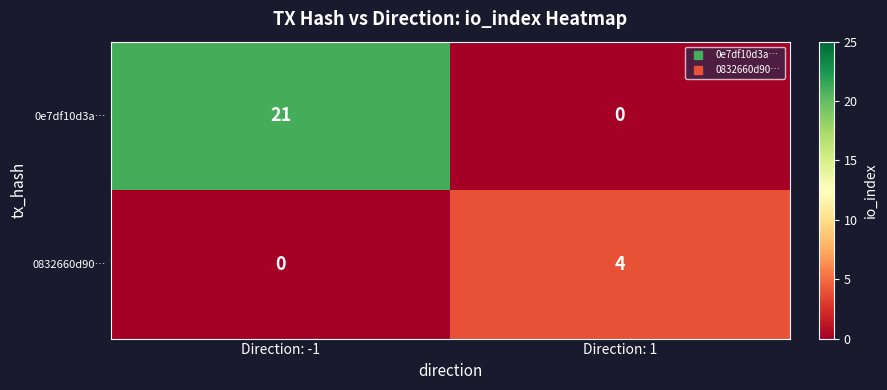

At which label does 0e7df10d3a… reach its peak?

Direction: -1